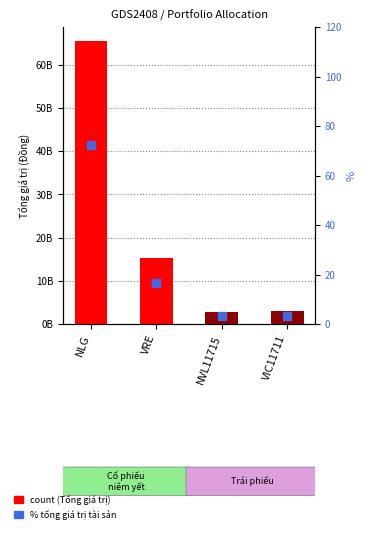

What is the total value across all series at VIC11711?

2957859643.3